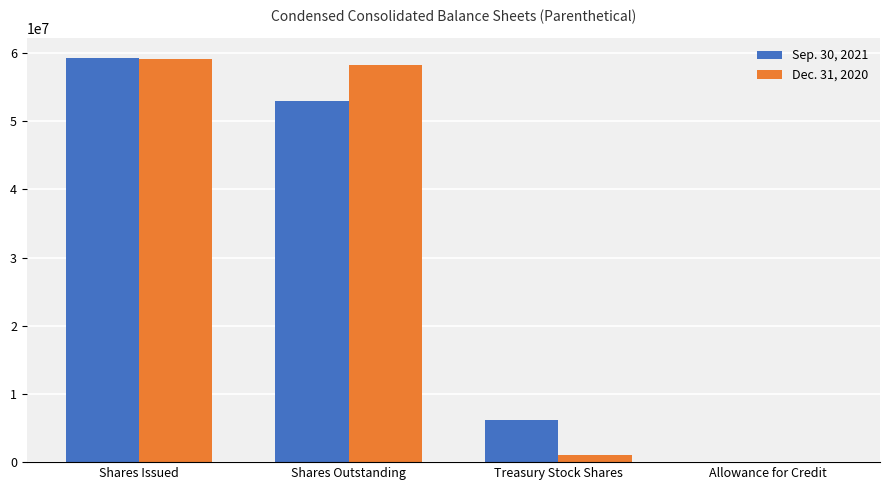

What is the difference between the Sep. 30, 2021 values at Allowance for Credit and Treasury Stock Shares?

6204937